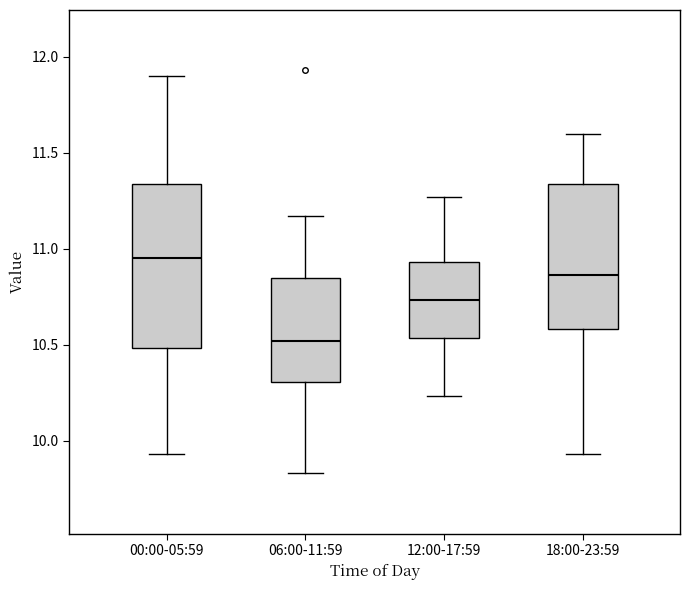

Reading left to right, transcribe this box plot: for each box, give where its median line is, the range the box spans, and where its two whiskers end, as read against the y-axis. The values are not printed on the chart, so give them approximately, as read against the axis.

00:00-05:59: median 10.95, box 10.50 to 11.35, whiskers 9.95 to 11.90
06:00-11:59: median 10.50, box 10.30 to 10.85, whiskers 9.85 to 11.15
12:00-17:59: median 10.75, box 10.55 to 10.95, whiskers 10.25 to 11.25
18:00-23:59: median 10.85, box 10.60 to 11.35, whiskers 9.95 to 11.60